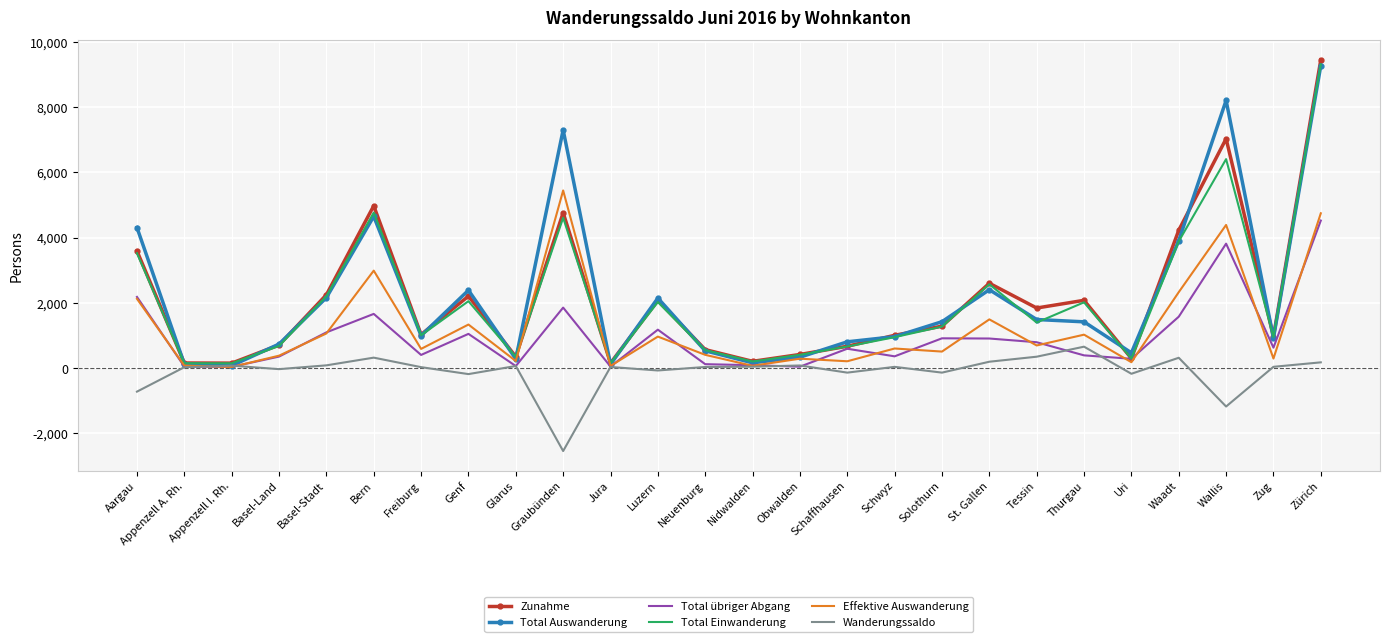

Which category has the highest value in the Total Einwanderung series?

Zürich